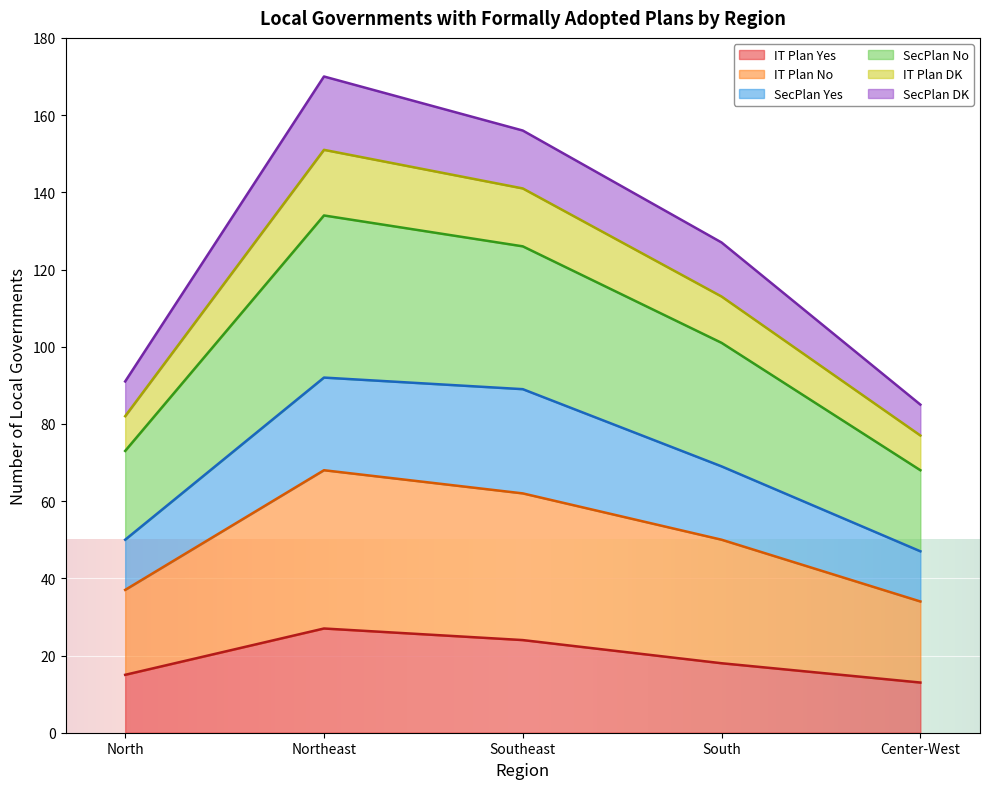

What is the highest value of the IT Plan Yes series?

27